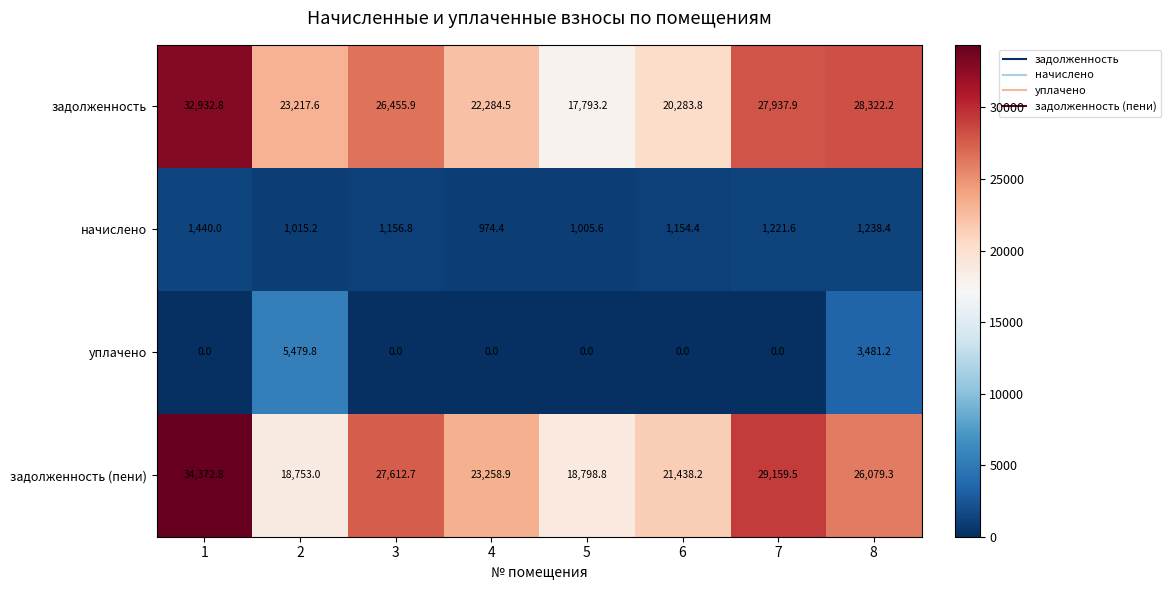

Which series has the widest spread of values?

задолженность (пени)